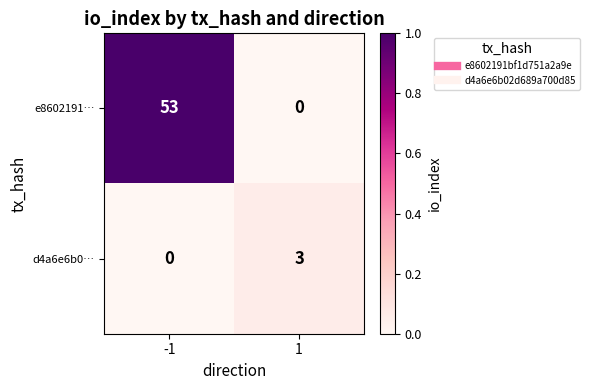

At how many categories does at least one series exceed 0?

2